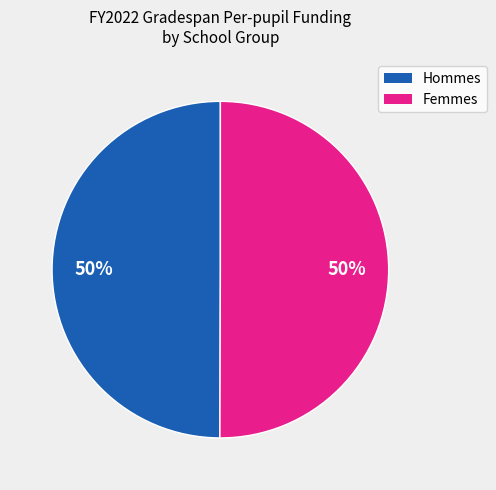

To the nearest percent, what is the average slice percentage?

50%